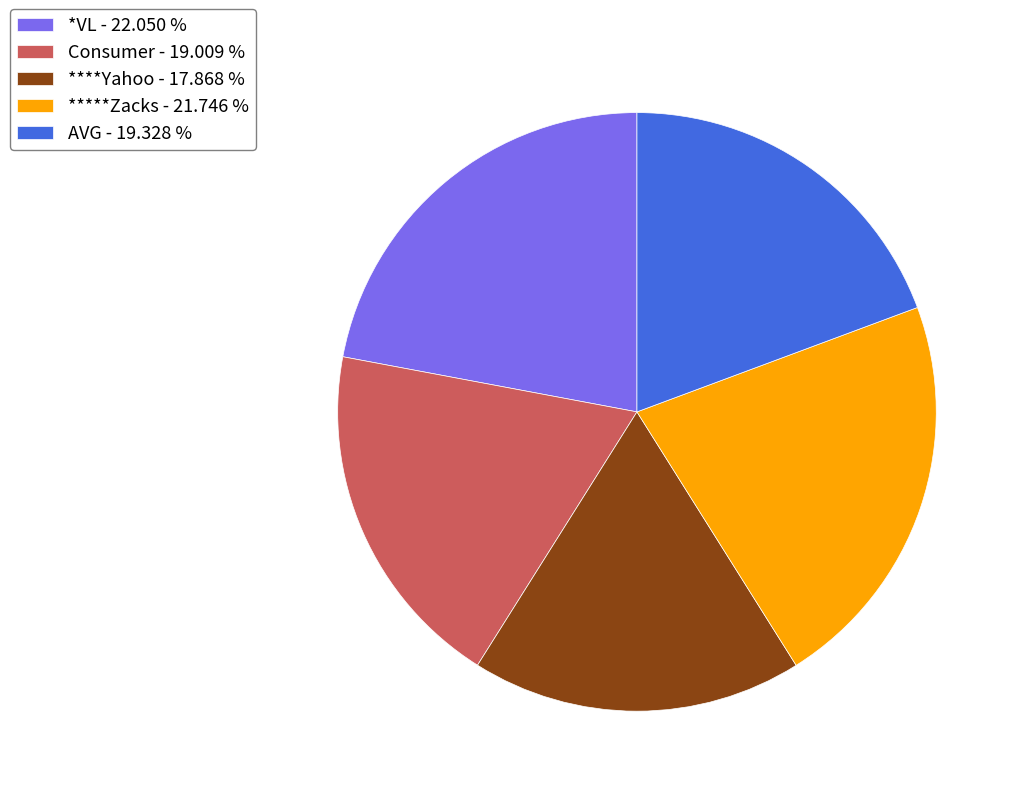

How many segments does this pie chart have?

5